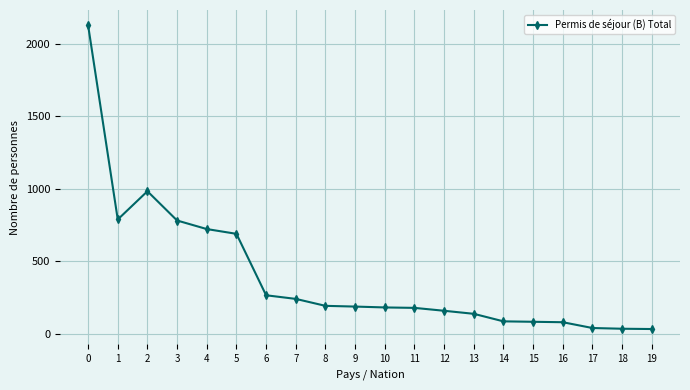

Where is the first local maximum?

2